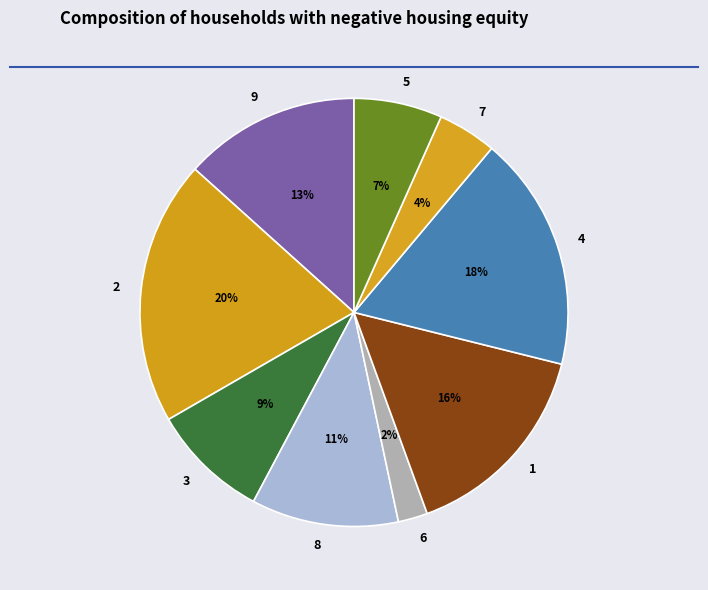

Does 8 account for over 50% of the chart?

No